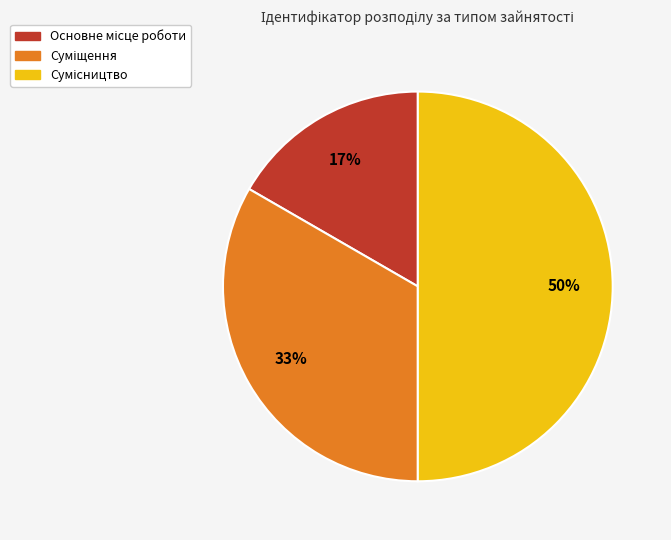

How many segments does this pie chart have?

3